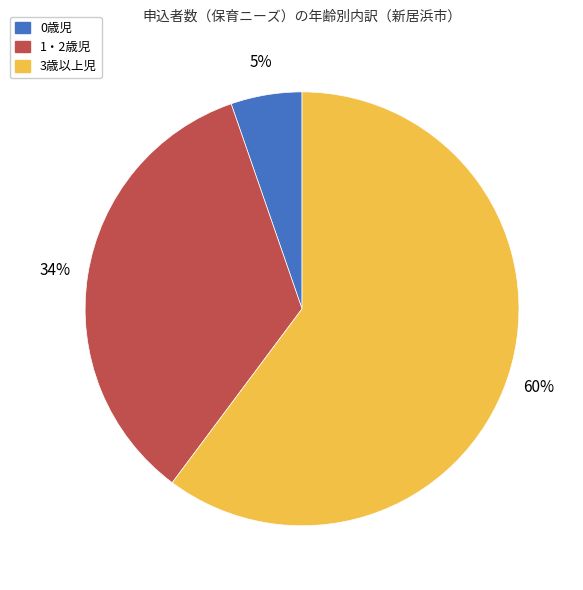

How many slices are in this pie chart?

3